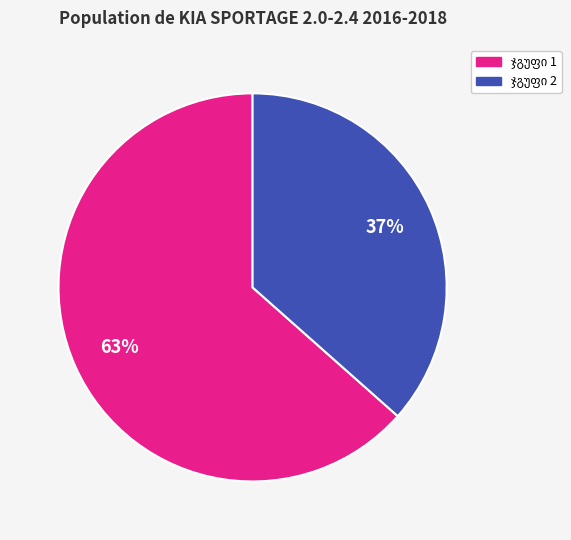

Is there a majority slice in this chart?

Yes